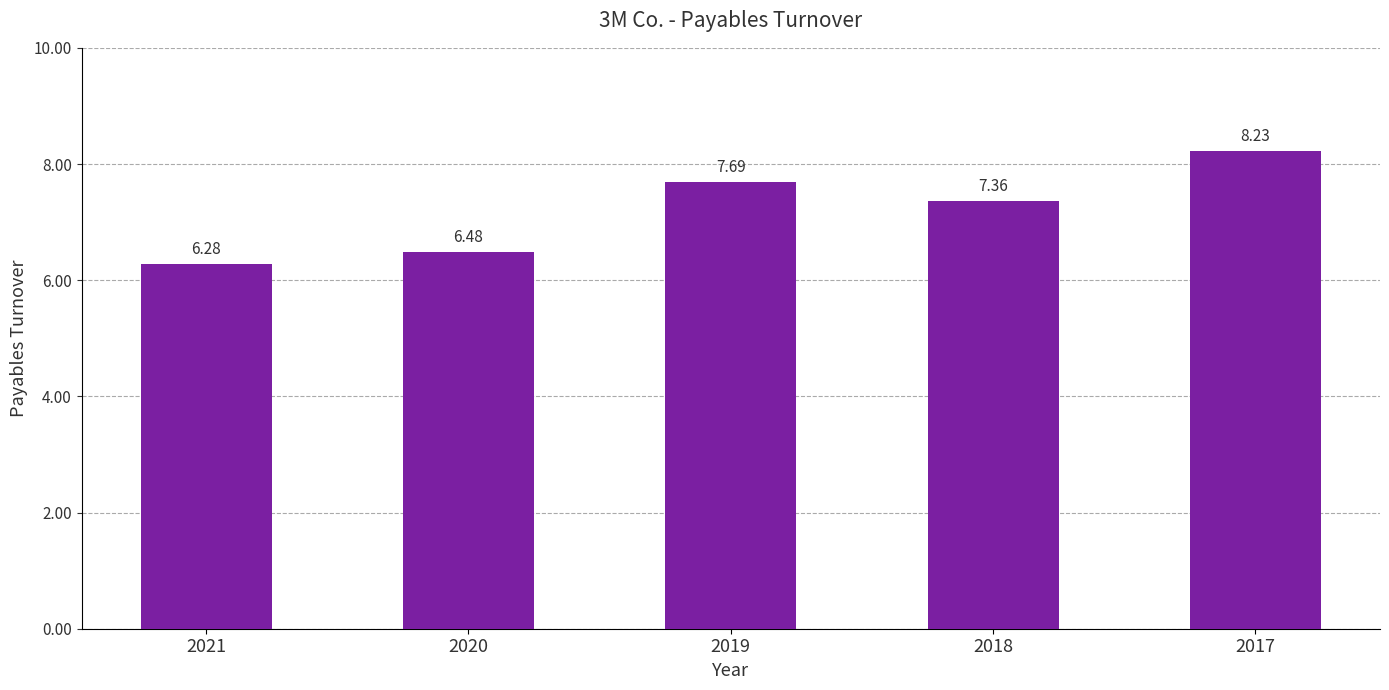

At which label is the value closest to 7?

2018